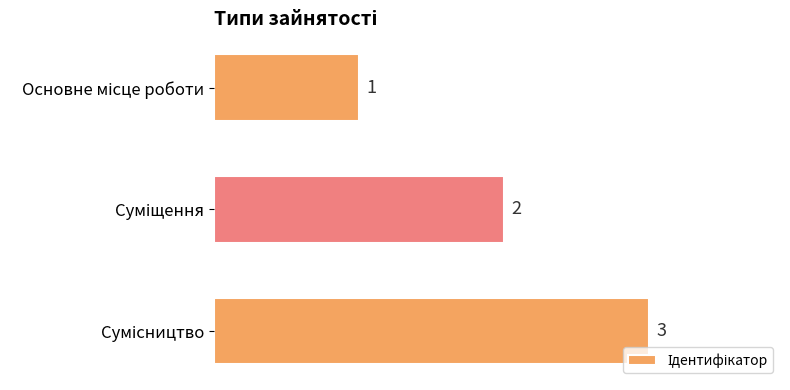

How many values are between 1 and 3?

3